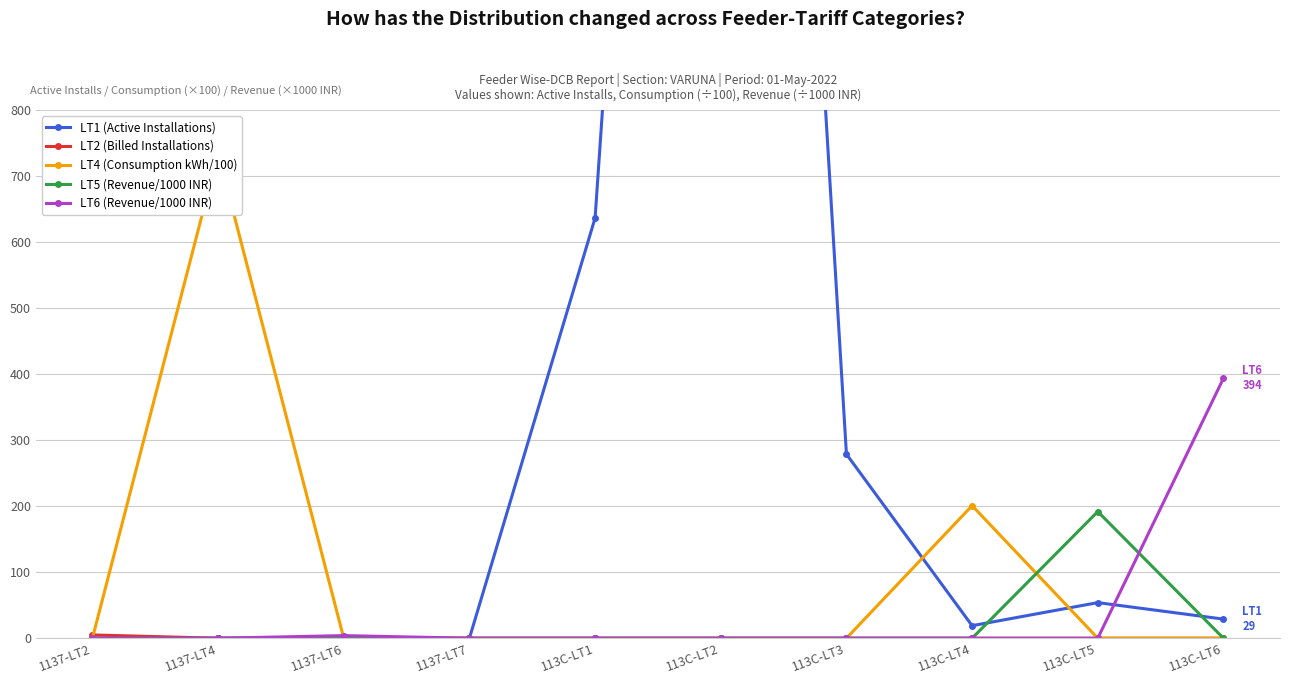

Which series has the largest total across all categories?

LT1 (Active Installations)